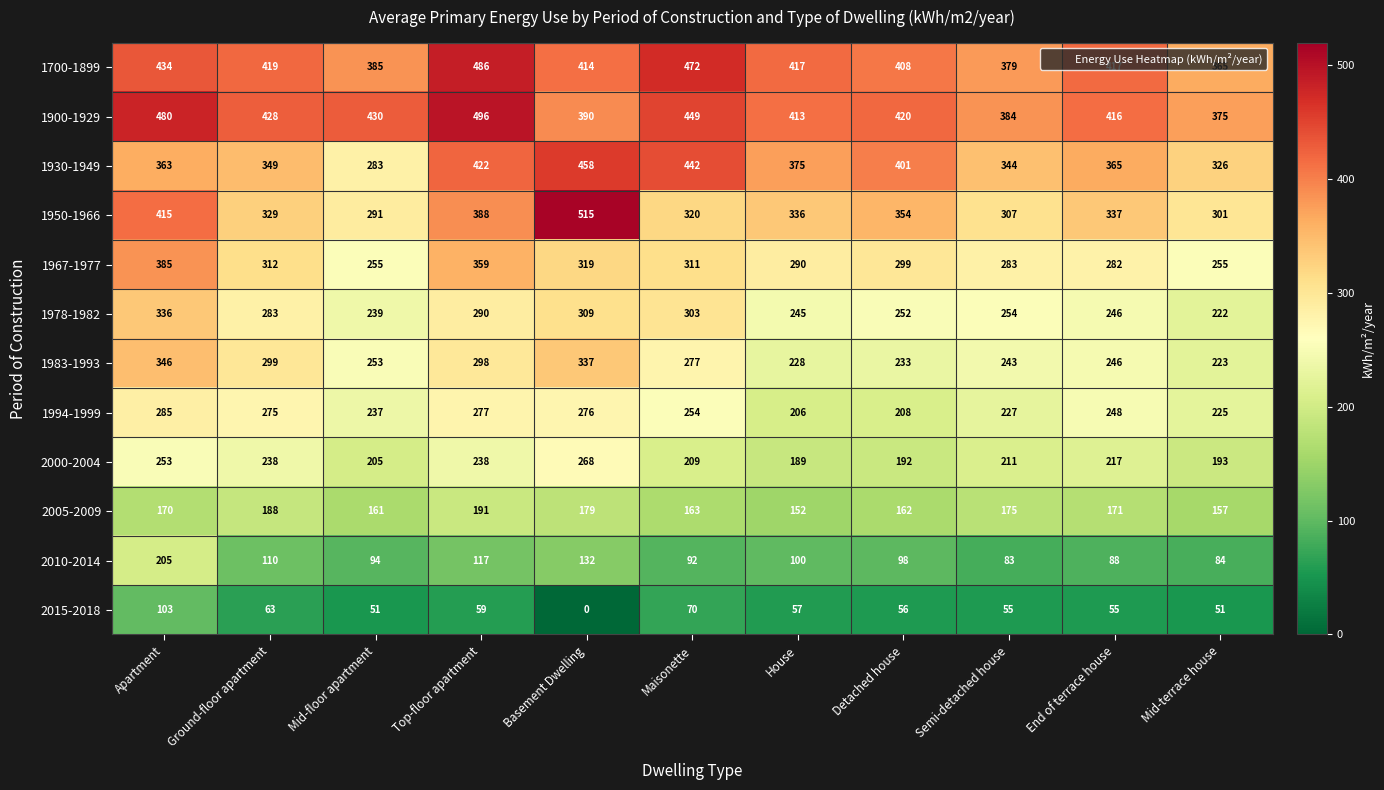

Count the number of categories in the chart.

11